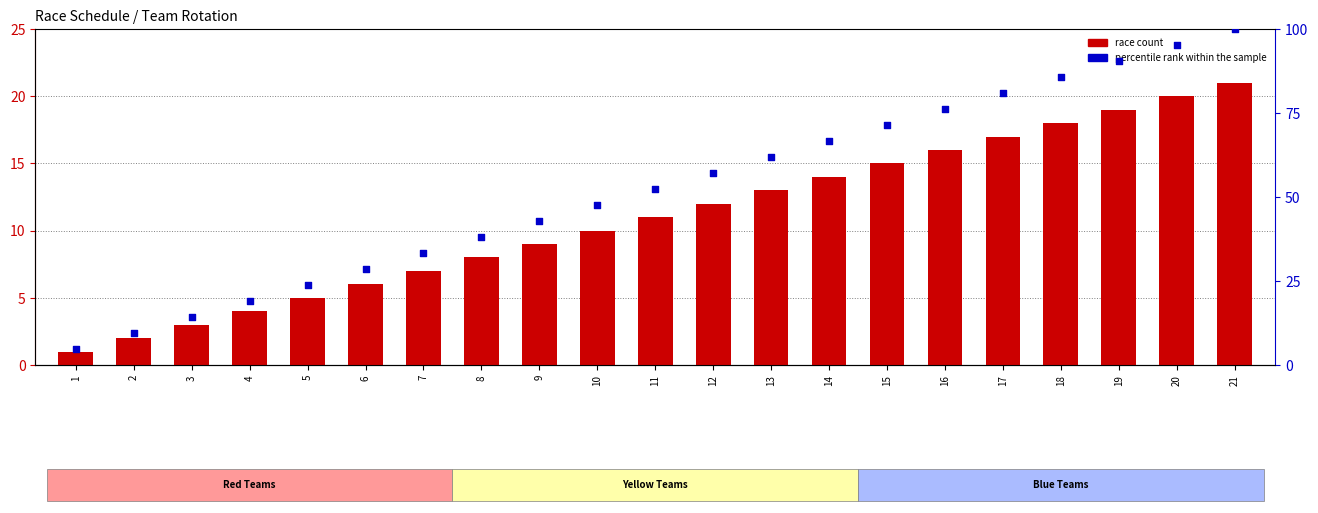

At which category is the sum across all series the highest?

21